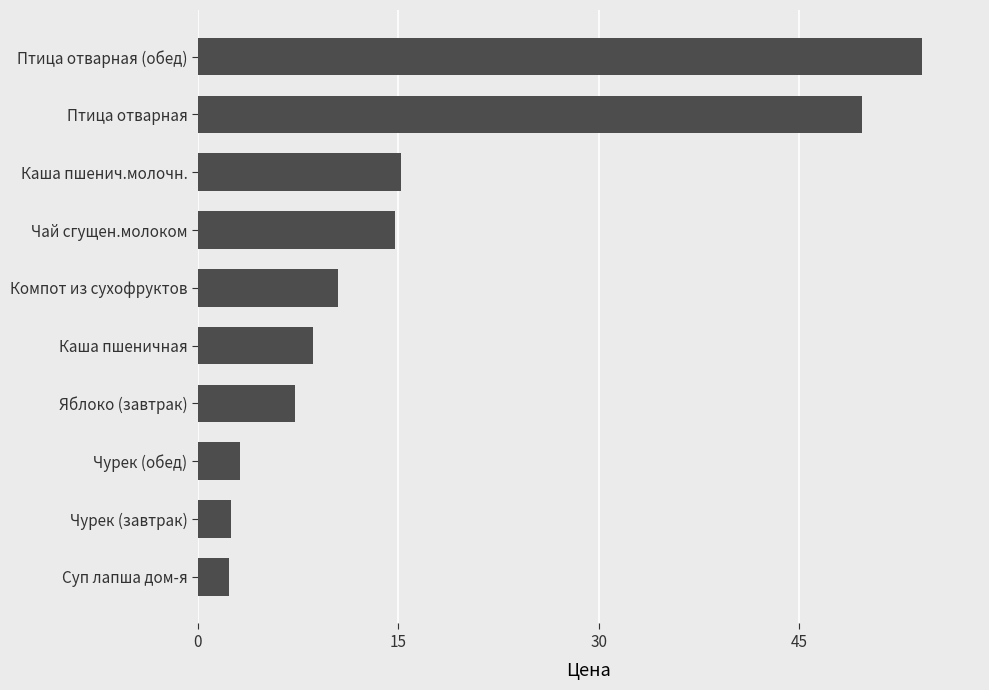

What is the maximum value shown in the chart?

54.2